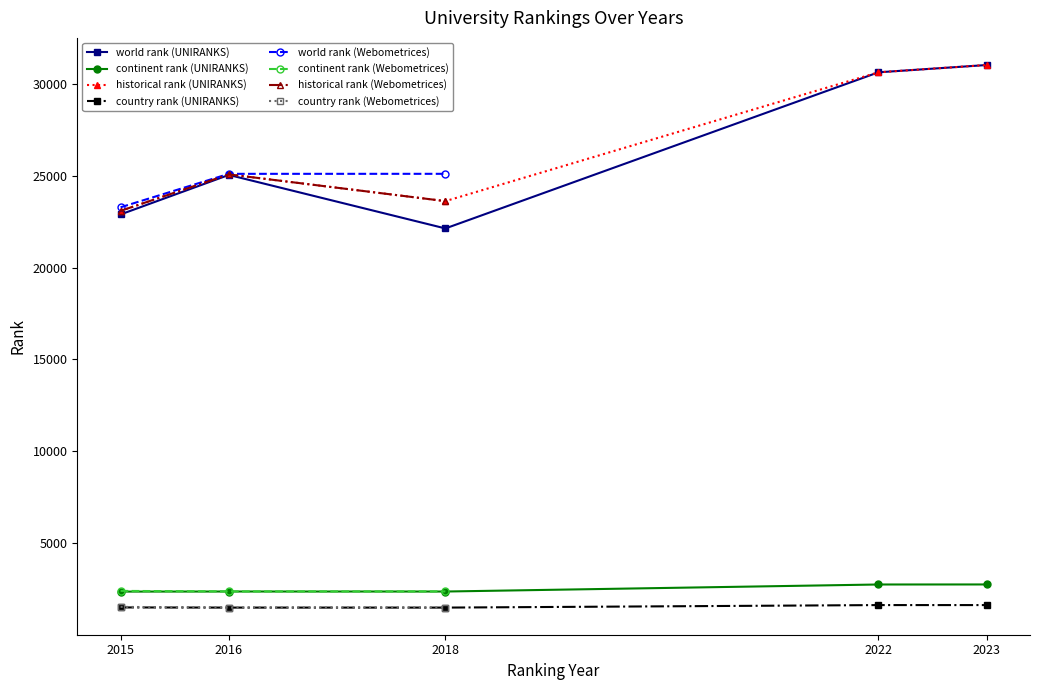

Which category has the highest value in the country rank series?

2022